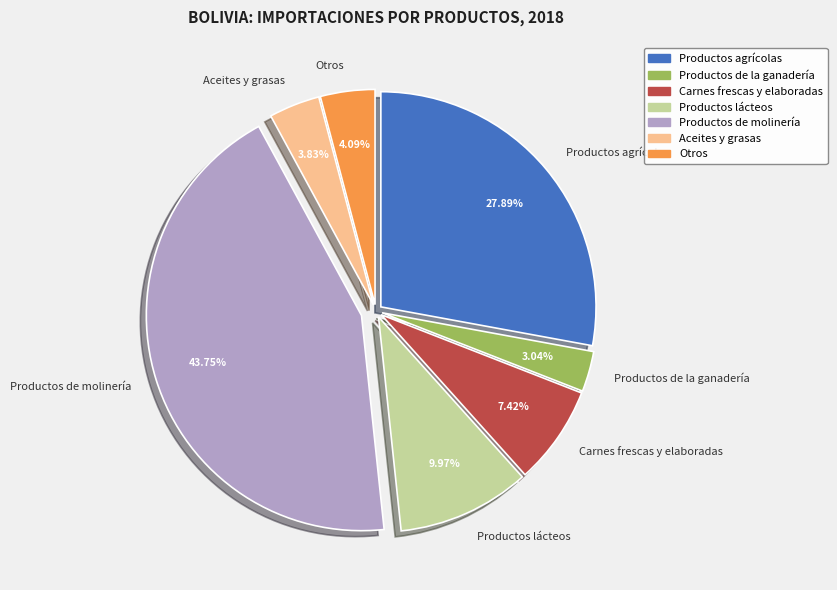

What is the total percentage of Carnes frescas y elaboradas and Productos de la ganadería?

10.5%